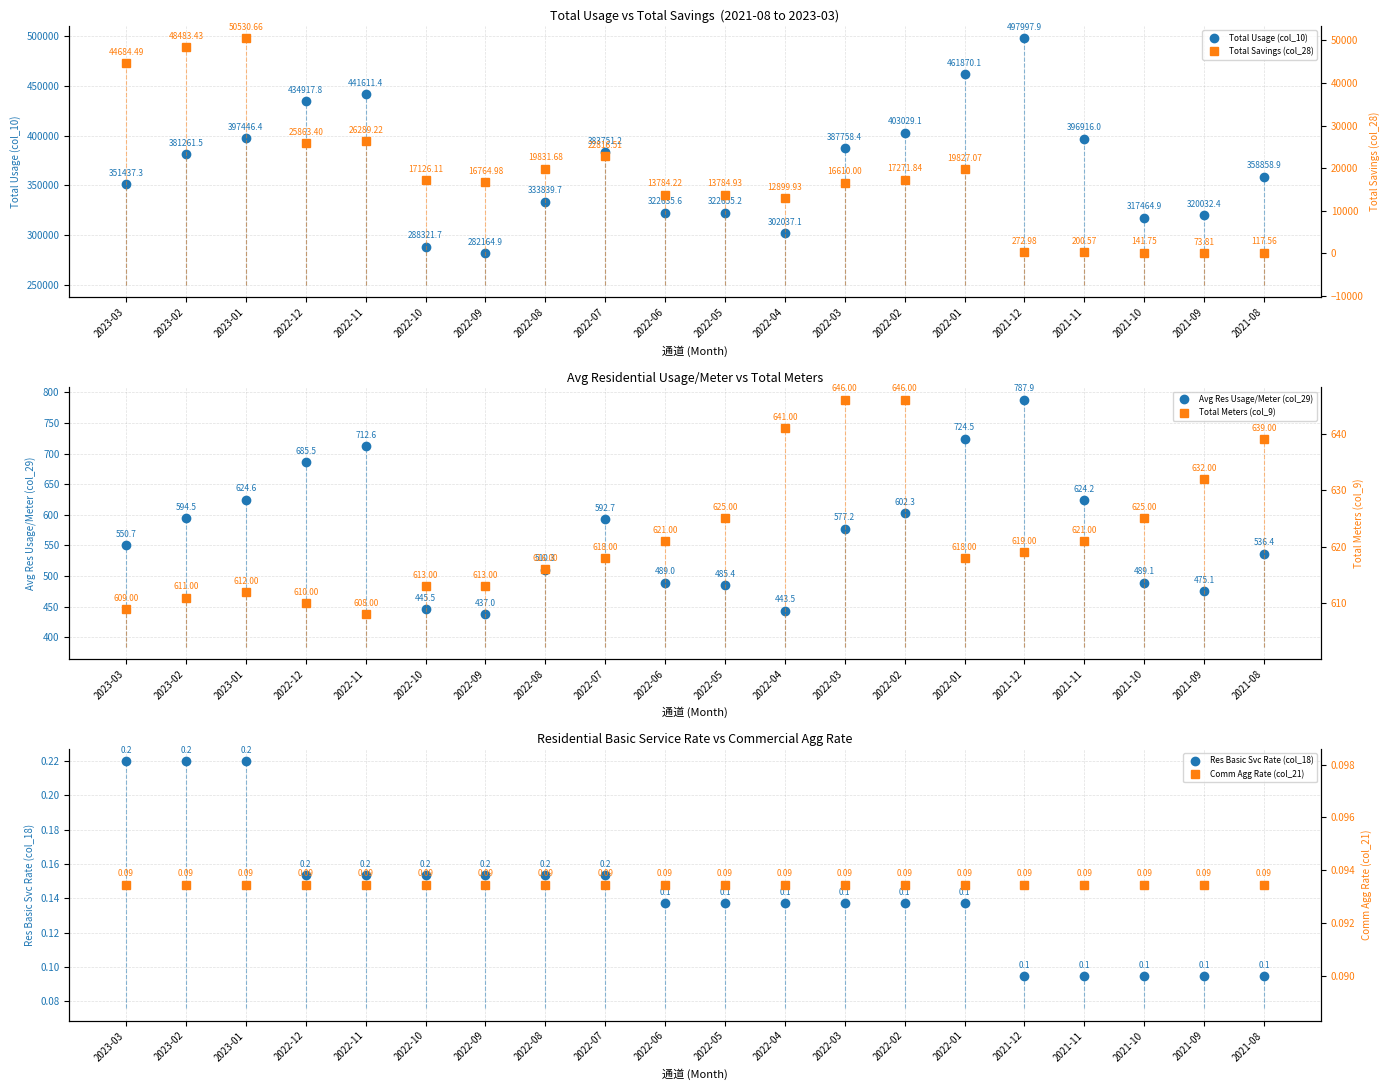

What is the label of the 7th point from the left?

2022-09